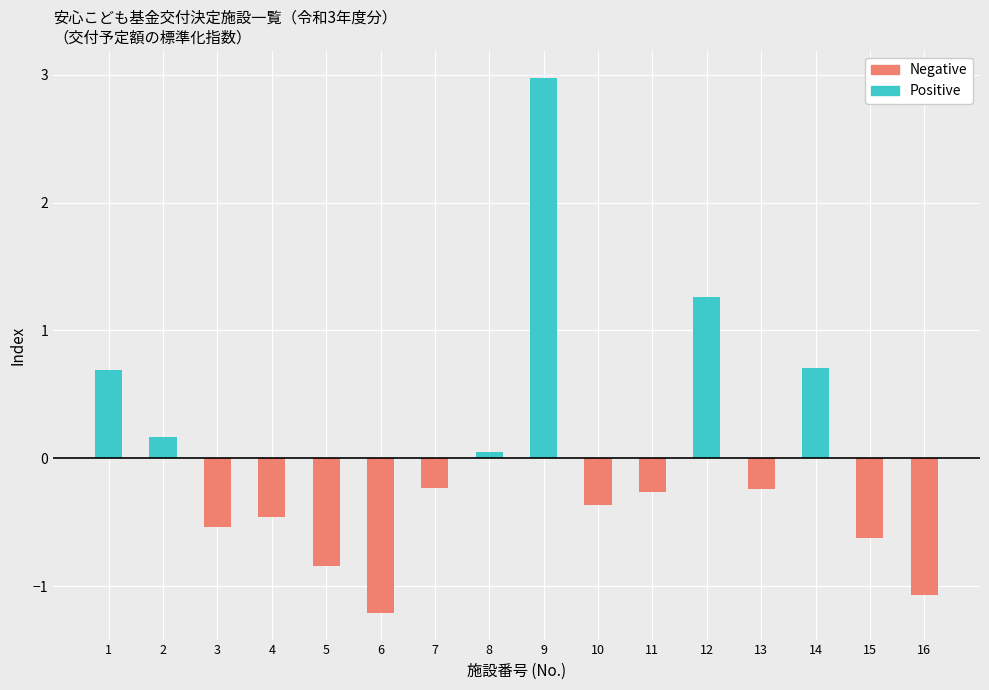

What are all the series names shown in the legend?

Positive, Negative